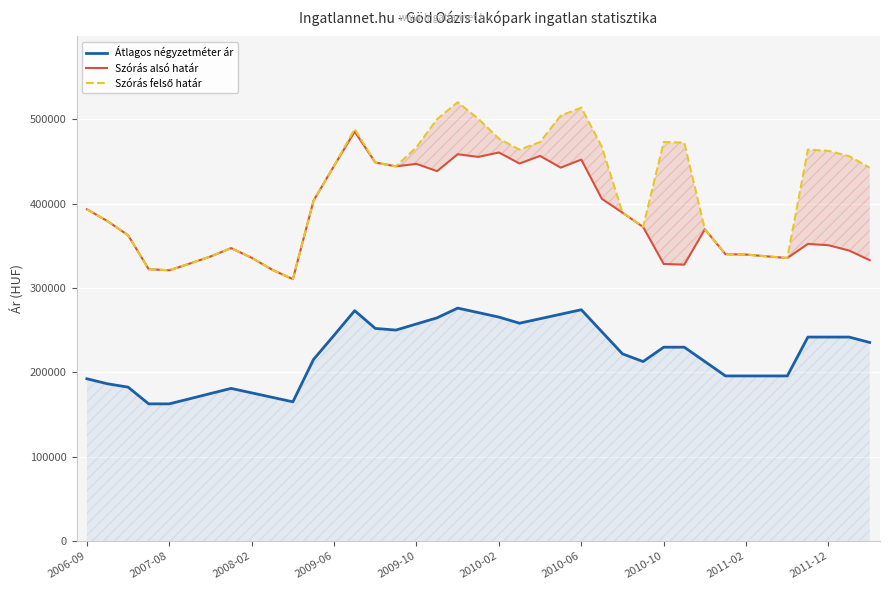

The value of Szórás alsó határ at 17 is 438639. True or false?

True